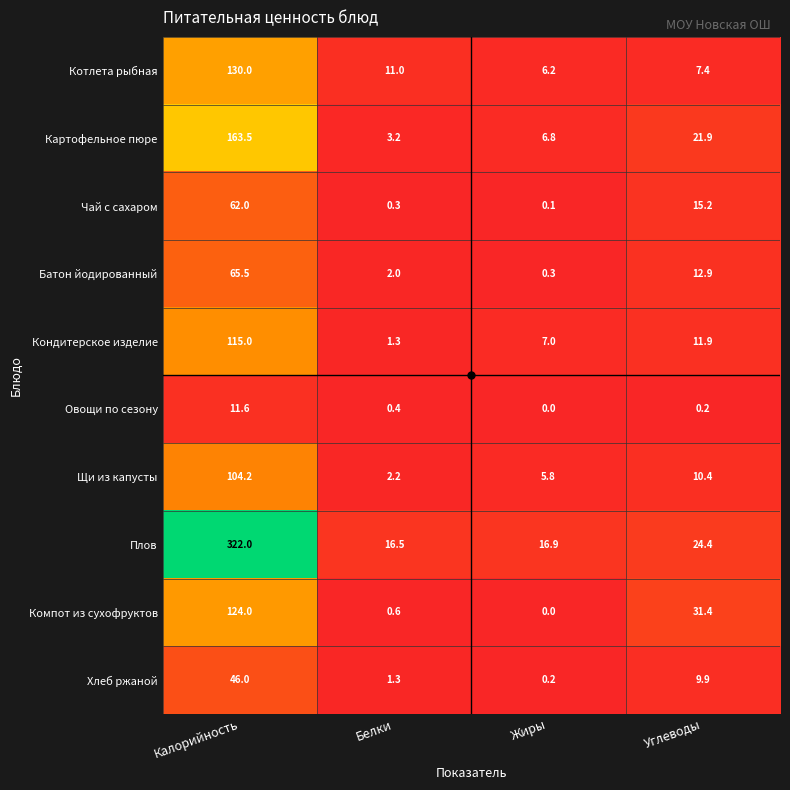

What is the difference between the highest and lowest values at Калорийность?

310.4